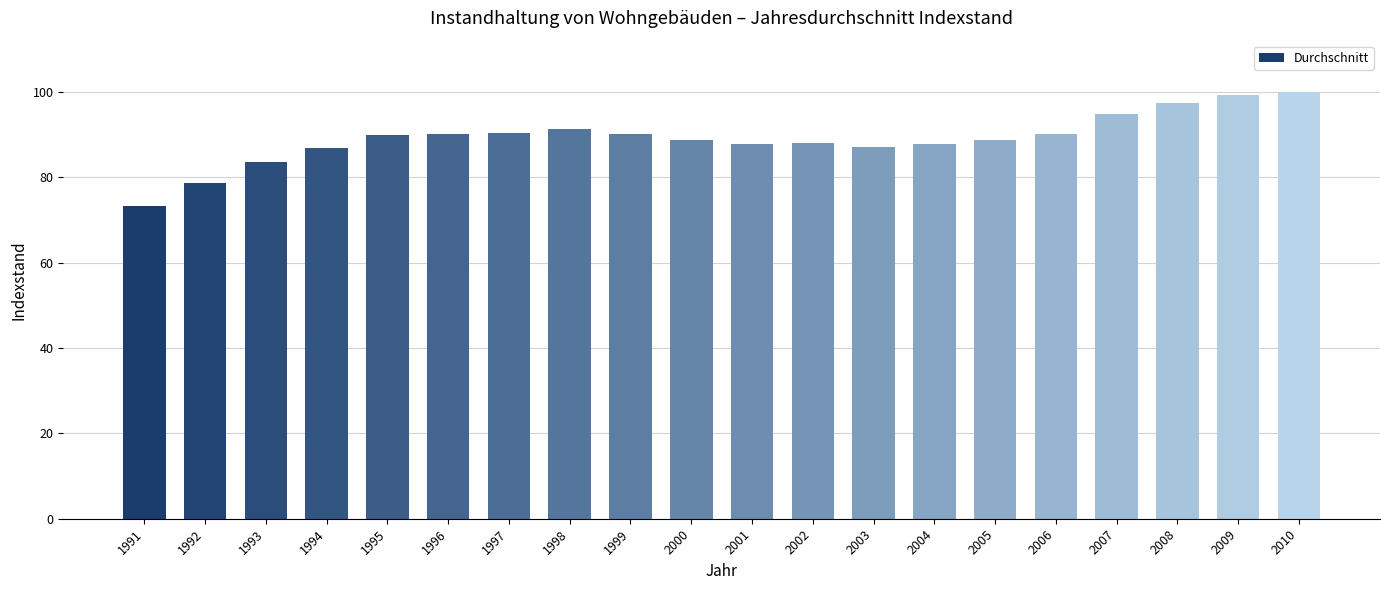

What is the difference between the maximum and minimum values?

26.7